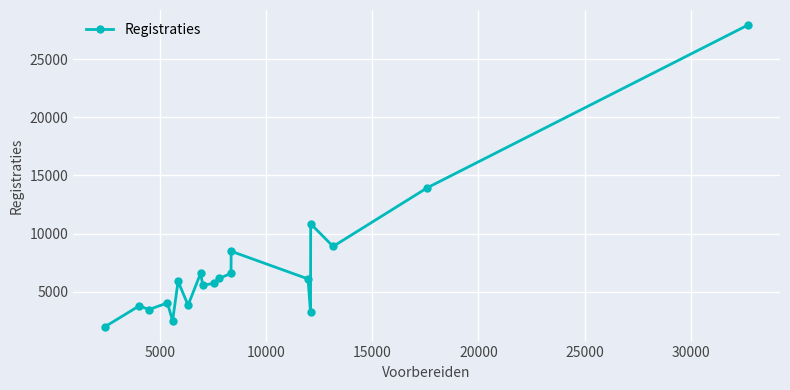

What is the maximum value shown in the chart?

27960